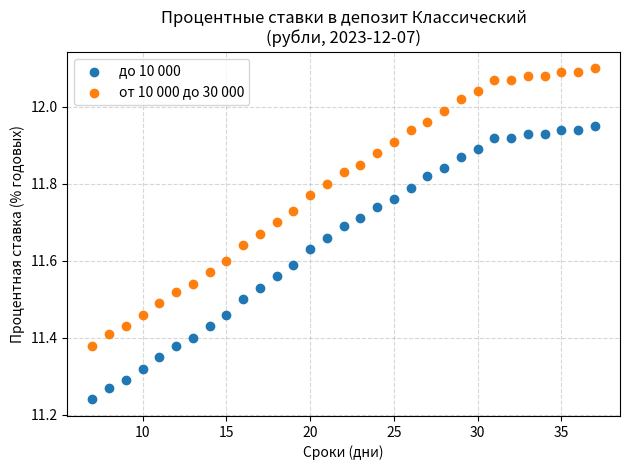

Which series has the largest Y range (max minus min)?

от 10 000 до 30 000